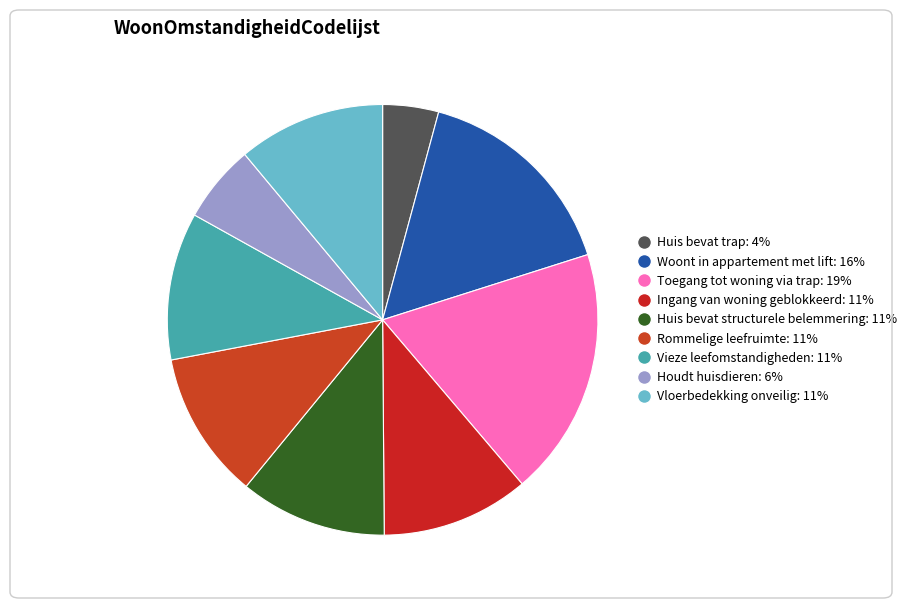

How many slices are in this pie chart?

9